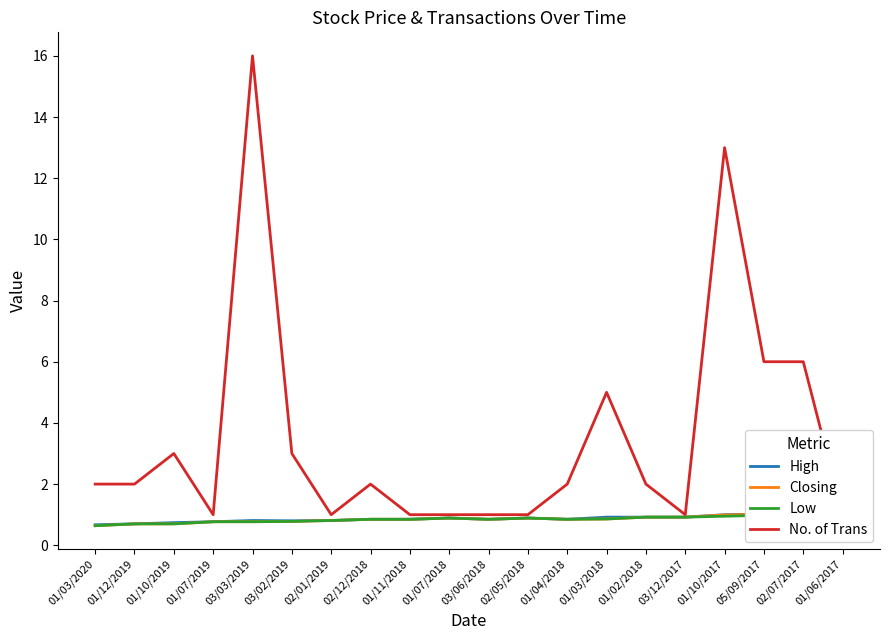

In Closing, how many points are lower than both neighbors (excluding endpoints)?

2